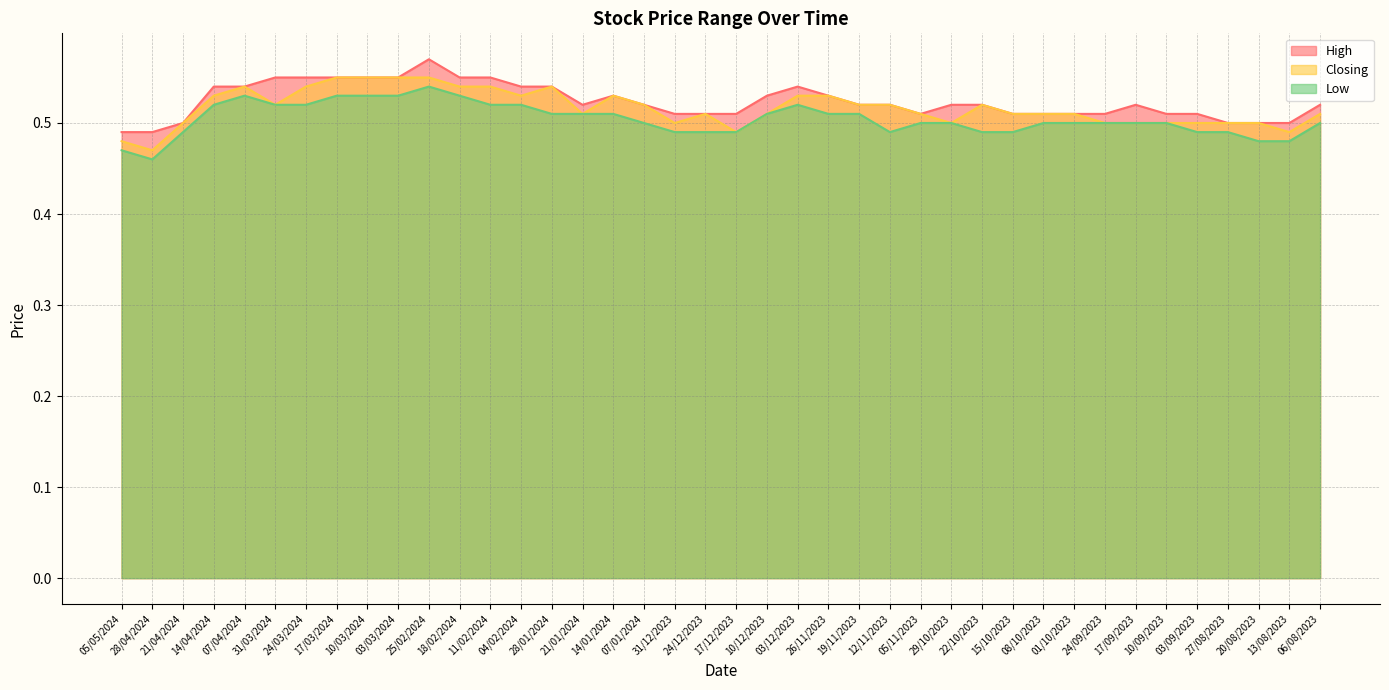

Which series changed the most between 29/10/2023 and 22/10/2023?

Closing